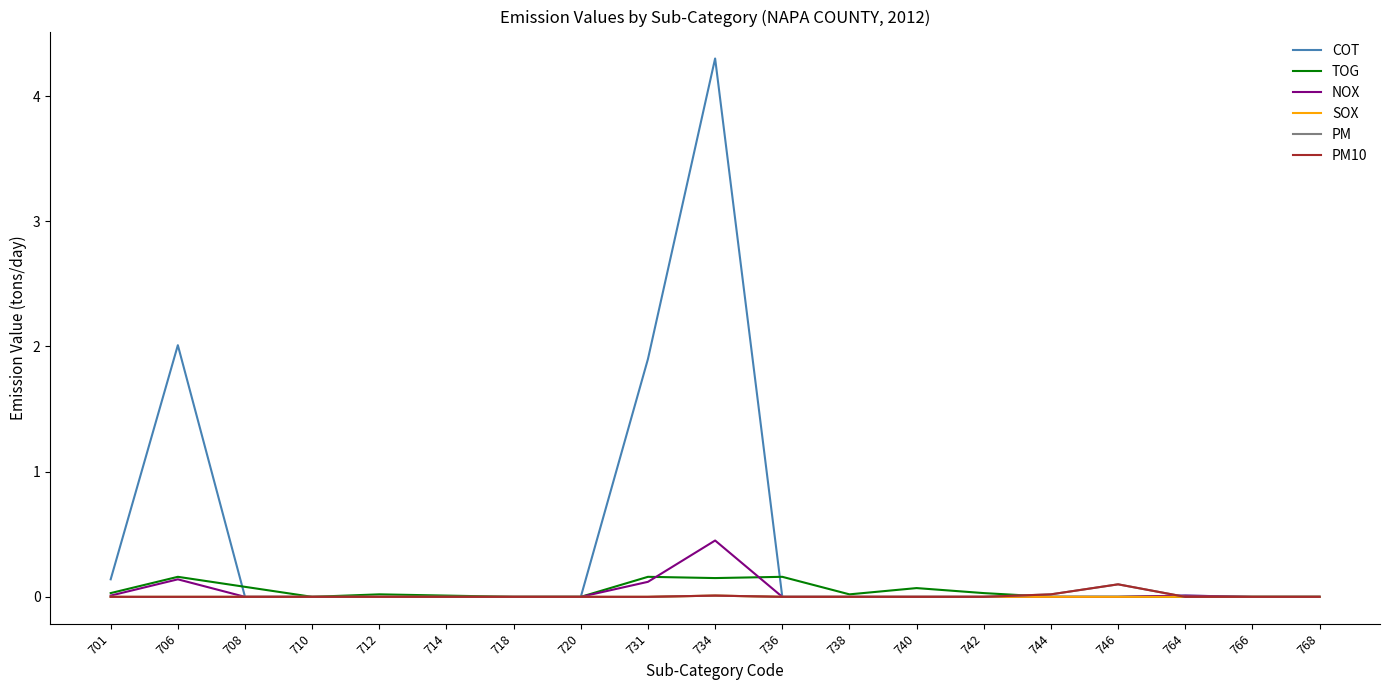

Does the chart display data point markers on the line(s)?

No